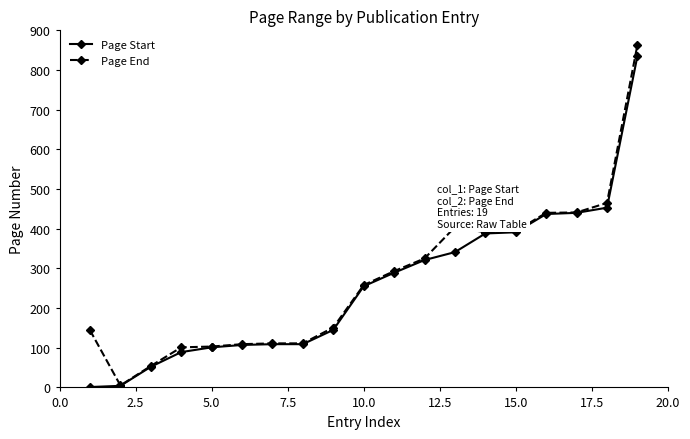

What is the maximum value shown in the chart?

863